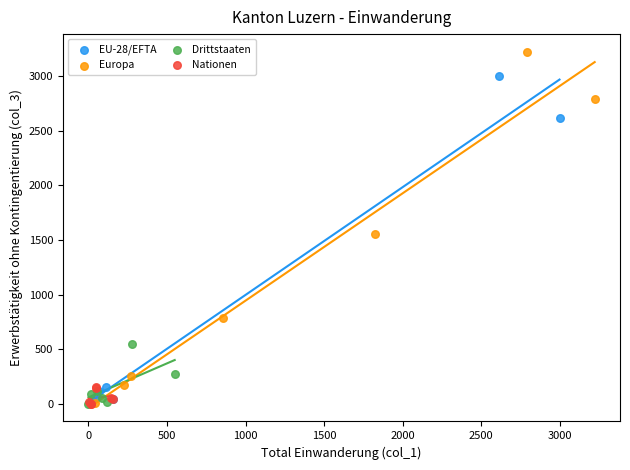

Which series reaches the maximum Y coordinate?

Europa